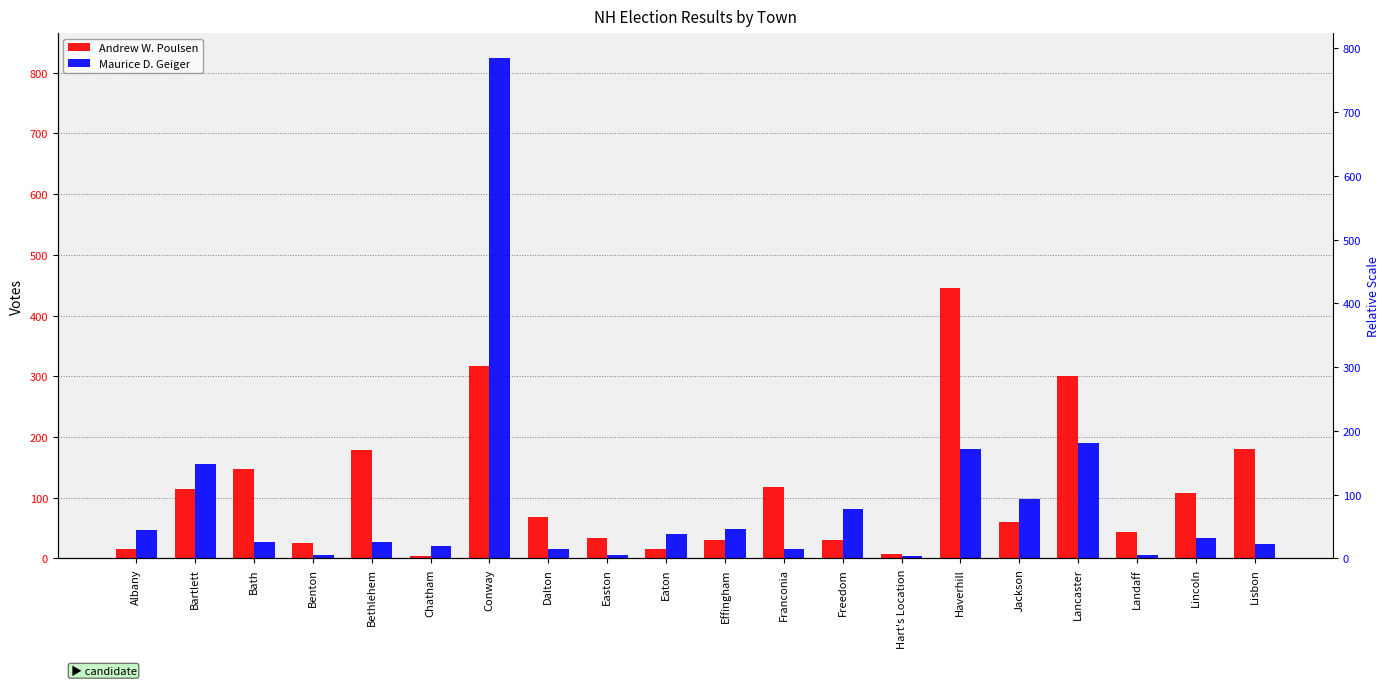

How many data points in Maurice D. Geiger are above 33?

9